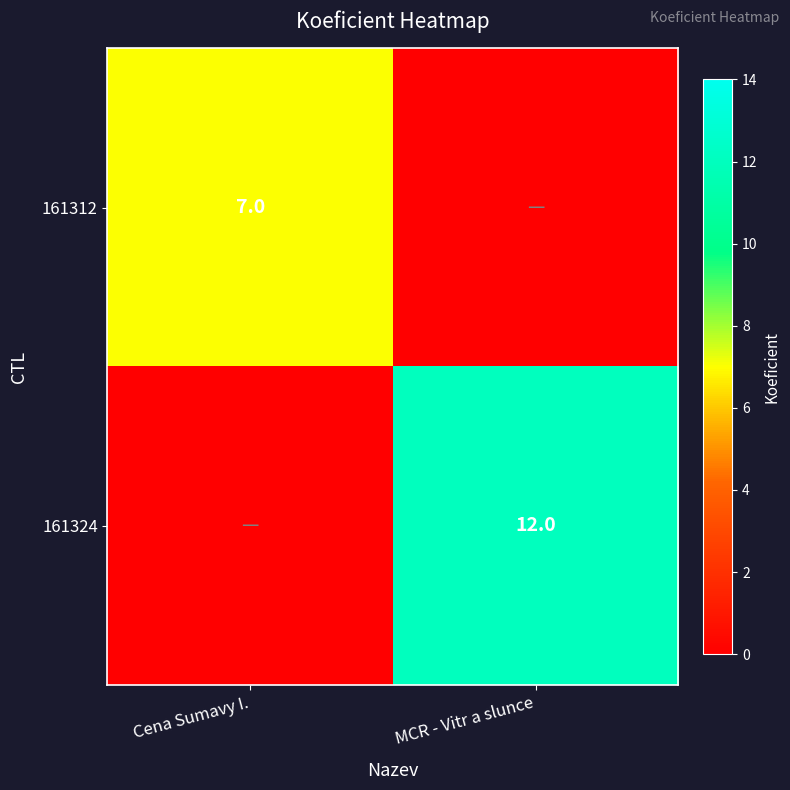

The 161324 series shows 21 at MCR - Vitr a slunce. True or false?

False